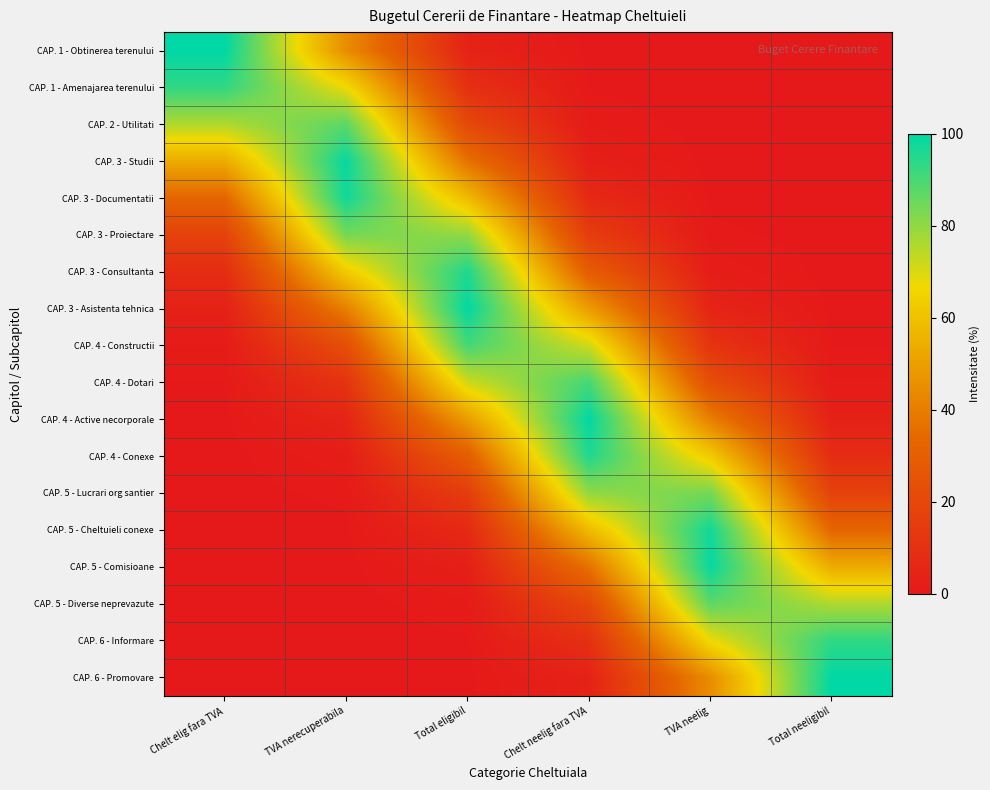

Reading left to right, what are all the values shown in this chart?

CAP. 1 - Obtinerea terenului: Chelt elig fara TVA=100.0	TVA nerecuperabila=44.9	Total eligibil=4.1	Chelt neelig fara TVA=0.1	TVA neelig=0.0	Total neeligibil=0.0
CAP. 1 - Amenajarea terenului: Chelt elig fara TVA=93.3	TVA nerecuperabila=67.1	Total eligibil=9.7	Chelt neelig fara TVA=0.3	TVA neelig=0.0	Total neeligibil=0.0
CAP. 2 - Utilitati: Chelt elig fara TVA=75.8	TVA nerecuperabila=87.3	Total eligibil=20.3	Chelt neelig fara TVA=1.0	TVA neelig=0.0	Total neeligibil=0.0
CAP. 3 - Studii: Chelt elig fara TVA=53.6	TVA nerecuperabila=98.9	Total eligibil=36.8	Chelt neelig fara TVA=2.8	TVA neelig=0.0	Total neeligibil=0.0
CAP. 3 - Documentatii: Chelt elig fara TVA=33.0	TVA nerecuperabila=97.5	Total eligibil=58.1	Chelt neelig fara TVA=7.0	TVA neelig=0.2	Total neeligibil=0.0
CAP. 3 - Proiectare: Chelt elig fara TVA=17.7	TVA nerecuperabila=83.8	Total eligibil=79.9	Chelt neelig fara TVA=15.4	TVA neelig=0.6	Total neeligibil=0.0
CAP. 3 - Consultanta: Chelt elig fara TVA=8.3	TVA nerecuperabila=62.6	Total eligibil=95.7	Chelt neelig fara TVA=29.5	TVA neelig=1.8	Total neeligibil=0.0
CAP. 3 - Asistenta tehnica: Chelt elig fara TVA=3.4	TVA nerecuperabila=40.8	Total eligibil=99.7	Chelt neelig fara TVA=49.2	TVA neelig=4.9	Total neeligibil=0.1
CAP. 4 - Constructii: Chelt elig fara TVA=1.2	TVA nerecuperabila=23.1	Total eligibil=90.5	Chelt neelig fara TVA=71.5	TVA neelig=11.4	Total neeligibil=0.4
CAP. 4 - Dotari: Chelt elig fara TVA=0.4	TVA nerecuperabila=11.4	Total eligibil=71.5	Chelt neelig fara TVA=90.5	TVA neelig=23.1	Total neeligibil=1.2
CAP. 4 - Active necorporale: Chelt elig fara TVA=0.1	TVA nerecuperabila=4.9	Total eligibil=49.2	Chelt neelig fara TVA=99.7	TVA neelig=40.8	Total neeligibil=3.4
CAP. 4 - Conexe: Chelt elig fara TVA=0.0	TVA nerecuperabila=1.8	Total eligibil=29.5	Chelt neelig fara TVA=95.7	TVA neelig=62.6	Total neeligibil=8.3
CAP. 5 - Lucrari org santier: Chelt elig fara TVA=0.0	TVA nerecuperabila=0.6	Total eligibil=15.4	Chelt neelig fara TVA=79.9	TVA neelig=83.8	Total neeligibil=17.7
CAP. 5 - Cheltuieli conexe: Chelt elig fara TVA=0.0	TVA nerecuperabila=0.2	Total eligibil=7.0	Chelt neelig fara TVA=58.1	TVA neelig=97.5	Total neeligibil=33.0
CAP. 5 - Comisioane: Chelt elig fara TVA=0.0	TVA nerecuperabila=0.0	Total eligibil=2.8	Chelt neelig fara TVA=36.8	TVA neelig=98.9	Total neeligibil=53.6
CAP. 5 - Diverse neprevazute: Chelt elig fara TVA=0.0	TVA nerecuperabila=0.0	Total eligibil=1.0	Chelt neelig fara TVA=20.3	TVA neelig=87.3	Total neeligibil=75.8
CAP. 6 - Informare: Chelt elig fara TVA=0.0	TVA nerecuperabila=0.0	Total eligibil=0.3	Chelt neelig fara TVA=9.7	TVA neelig=67.1	Total neeligibil=93.3
CAP. 6 - Promovare: Chelt elig fara TVA=0.0	TVA nerecuperabila=0.0	Total eligibil=0.1	Chelt neelig fara TVA=4.1	TVA neelig=44.9	Total neeligibil=100.0